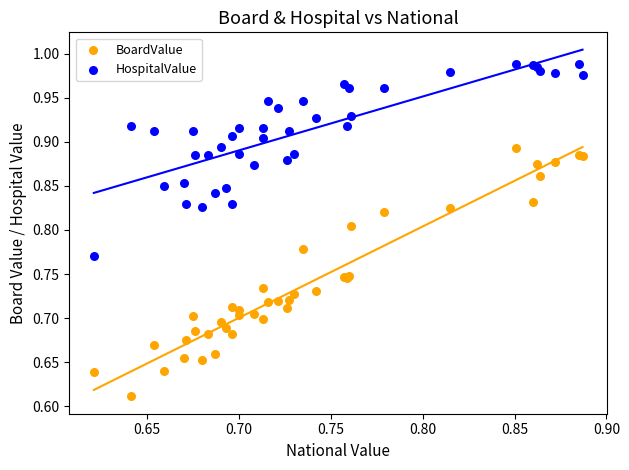

Which series reaches the minimum Y coordinate?

BoardValue